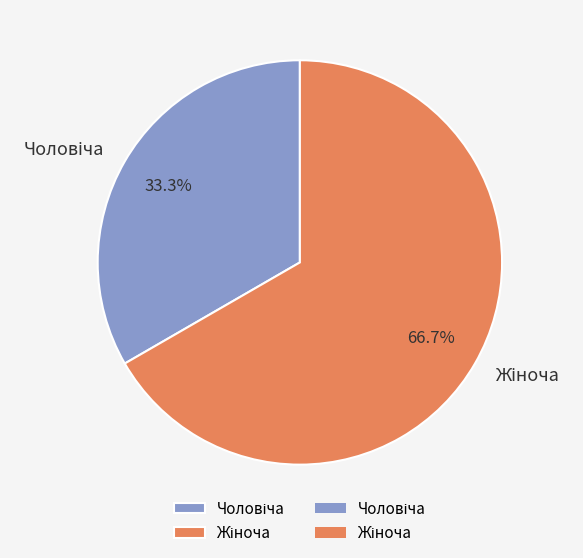

Is there a majority slice in this chart?

Yes